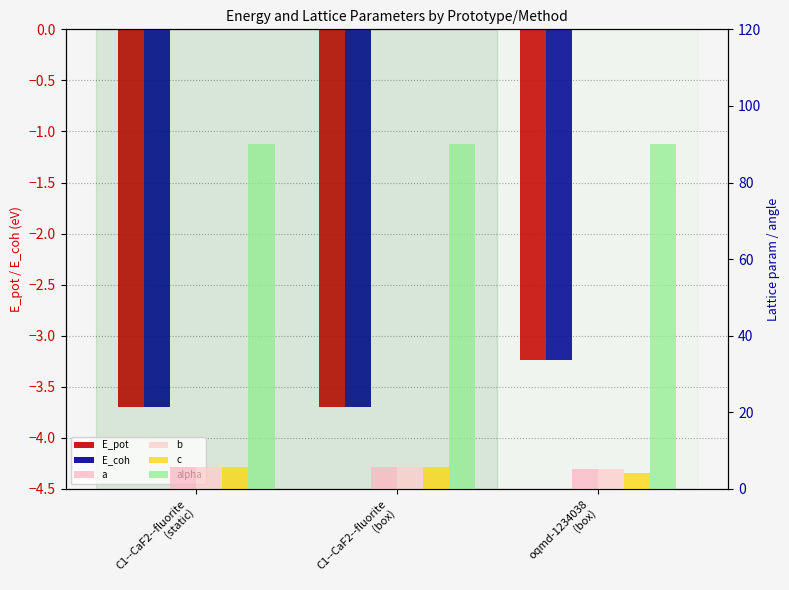

How many bars are there in each group?

6